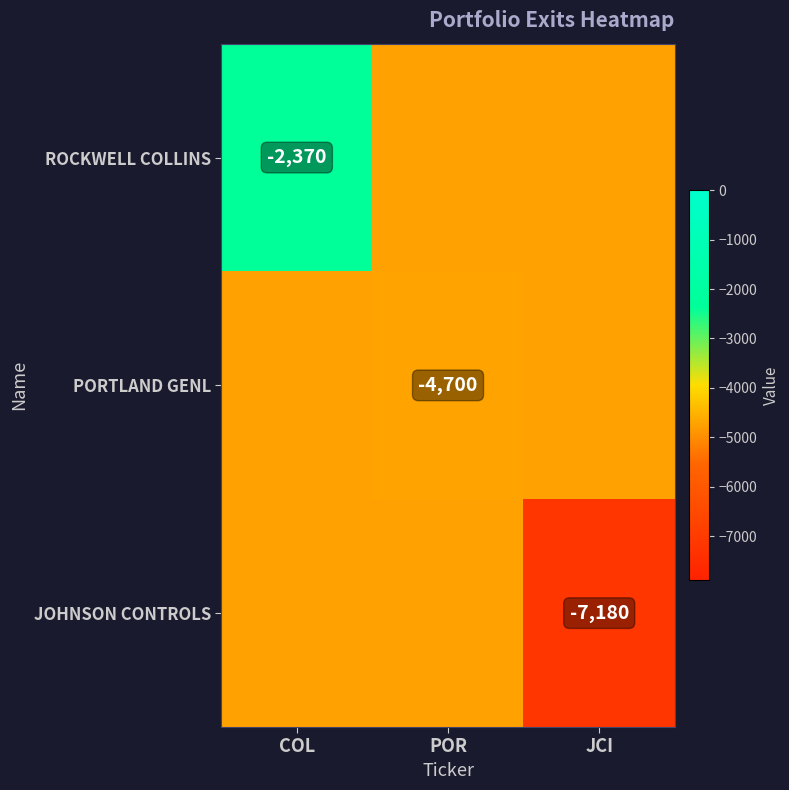

Is it true that PORTLAND GENL equals -2395 at POR?

False